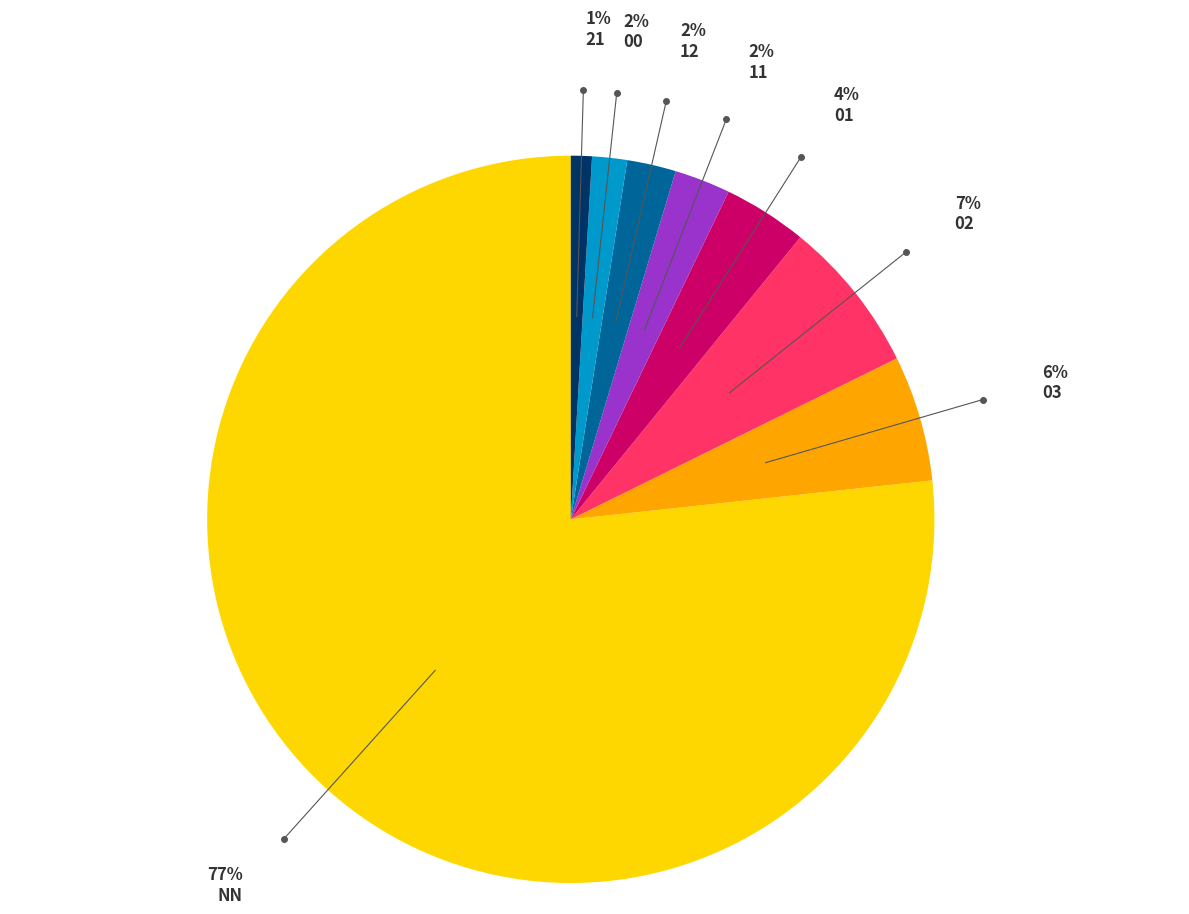

To the nearest percent, what is the average slice percentage?

12%